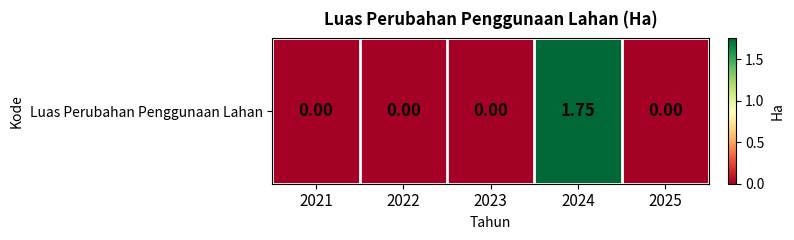

What is the maximum value shown in the chart?

1.8